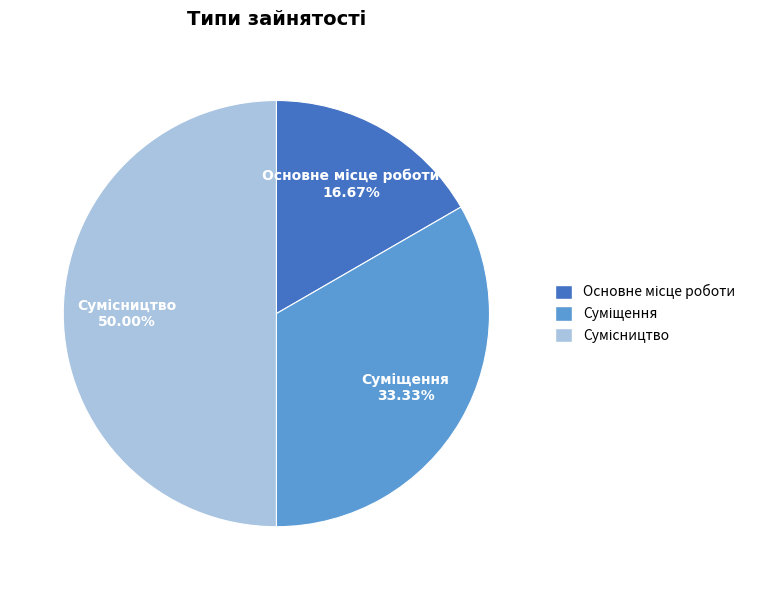

Is it true that Основне місце роботи is 17% of the pie?

True